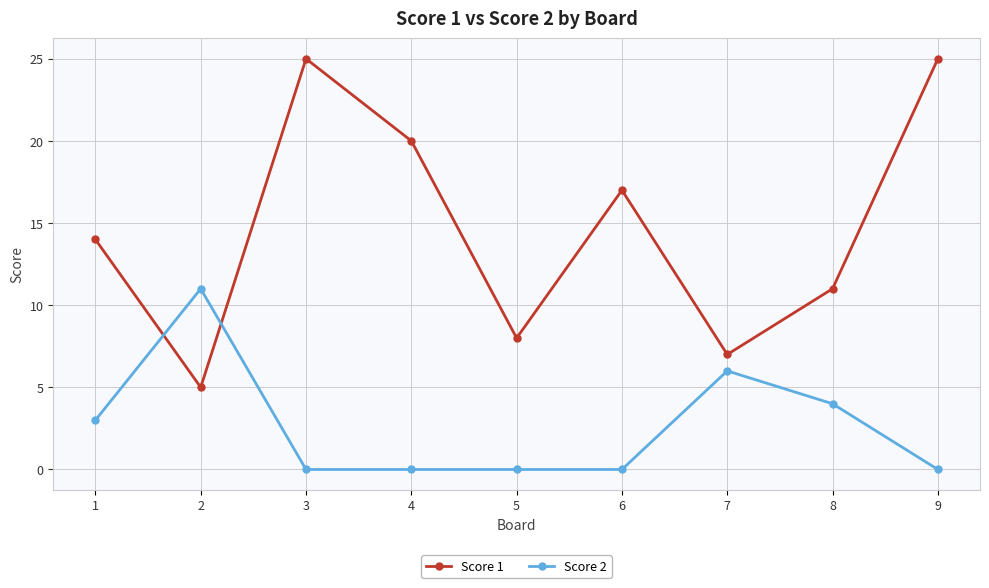

How many lines are shown in the chart?

2